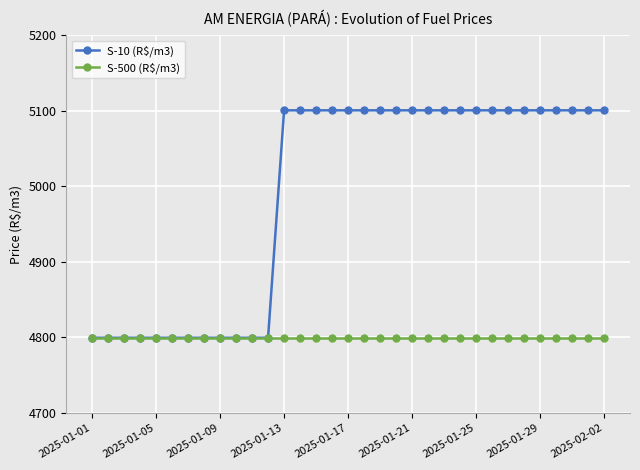

How many categories are shown in the chart?

33